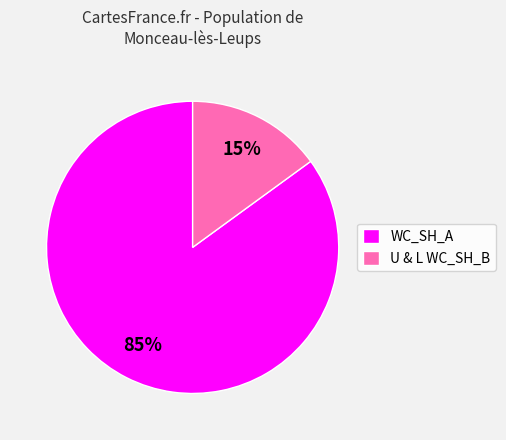

To the nearest percent, what portion does U & L WC_SH_B represent?

15%